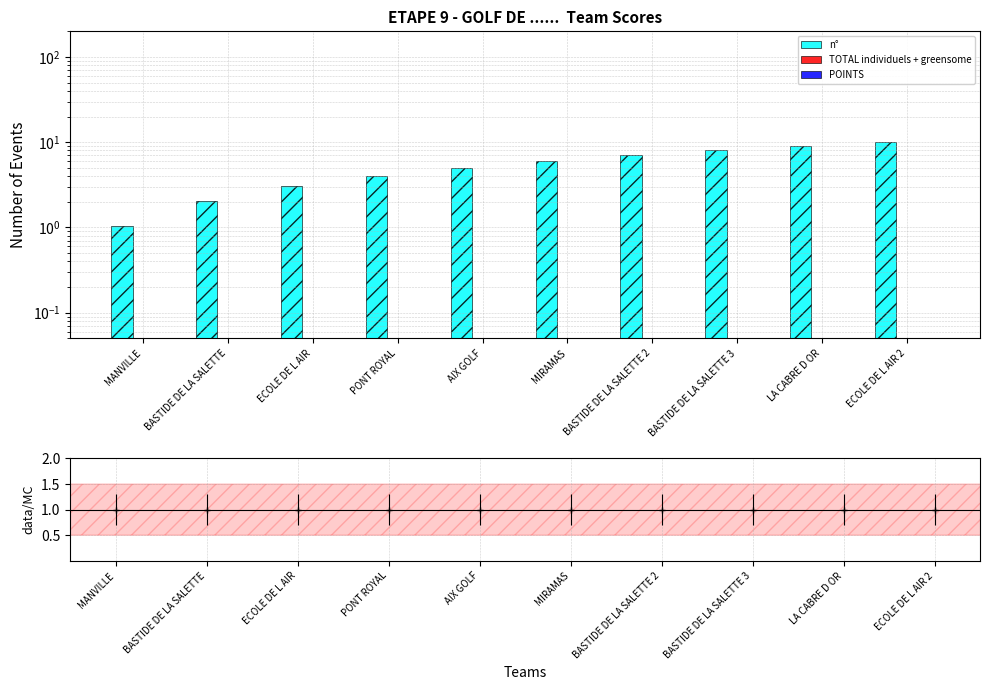

Reading left to right, extract all data points from this chart.

n°: 1.1	2.0	3.0	4.0	5.0	6.0	7.0	8.1	9.1	10.1
TOTAL individuels + greensome: 0.1	0.1	0.1	0.1	0.1	0.1	0.1	0.1	0.1	0.1
POINTS: 0.1	0.1	0.1	0.1	0.1	0.1	0.1	0.1	0.1	0.1